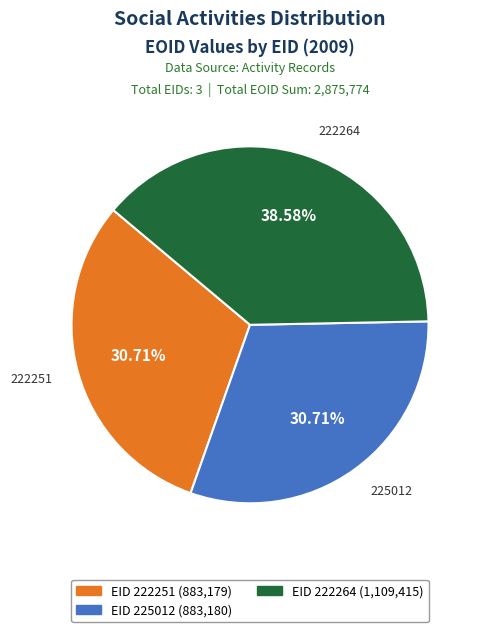

Is there a majority slice in this chart?

No